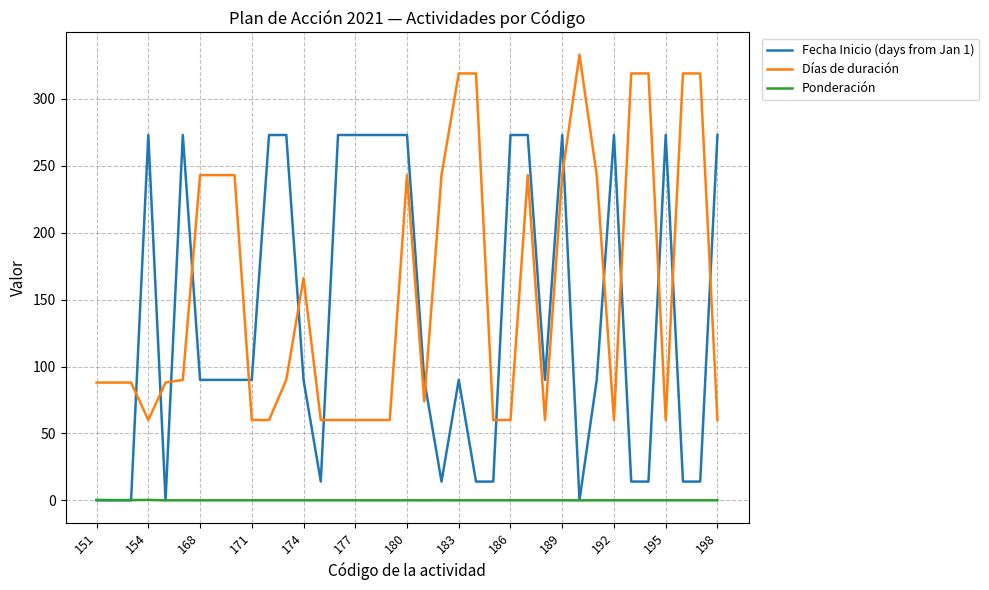

Which series has the largest total across all categories?

Días de duración